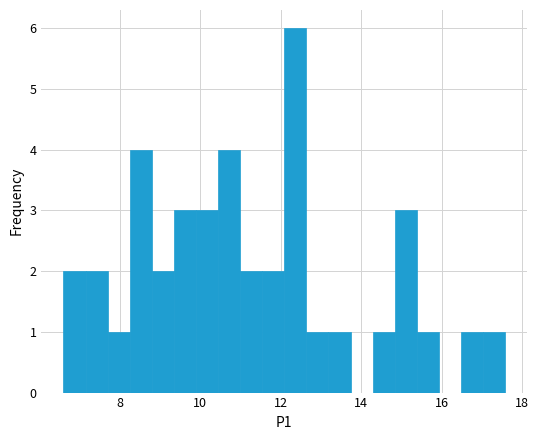

Around what value on the x-axis is the tallest bar? Give the approximate position of its centre, as read against the axis.

12.4